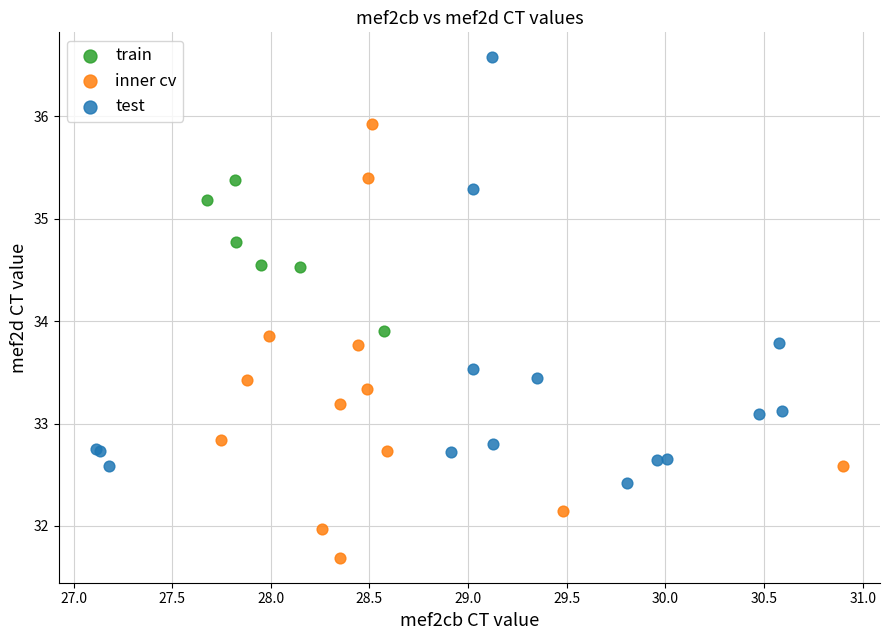

Which series reaches the minimum Y coordinate?

inner cv